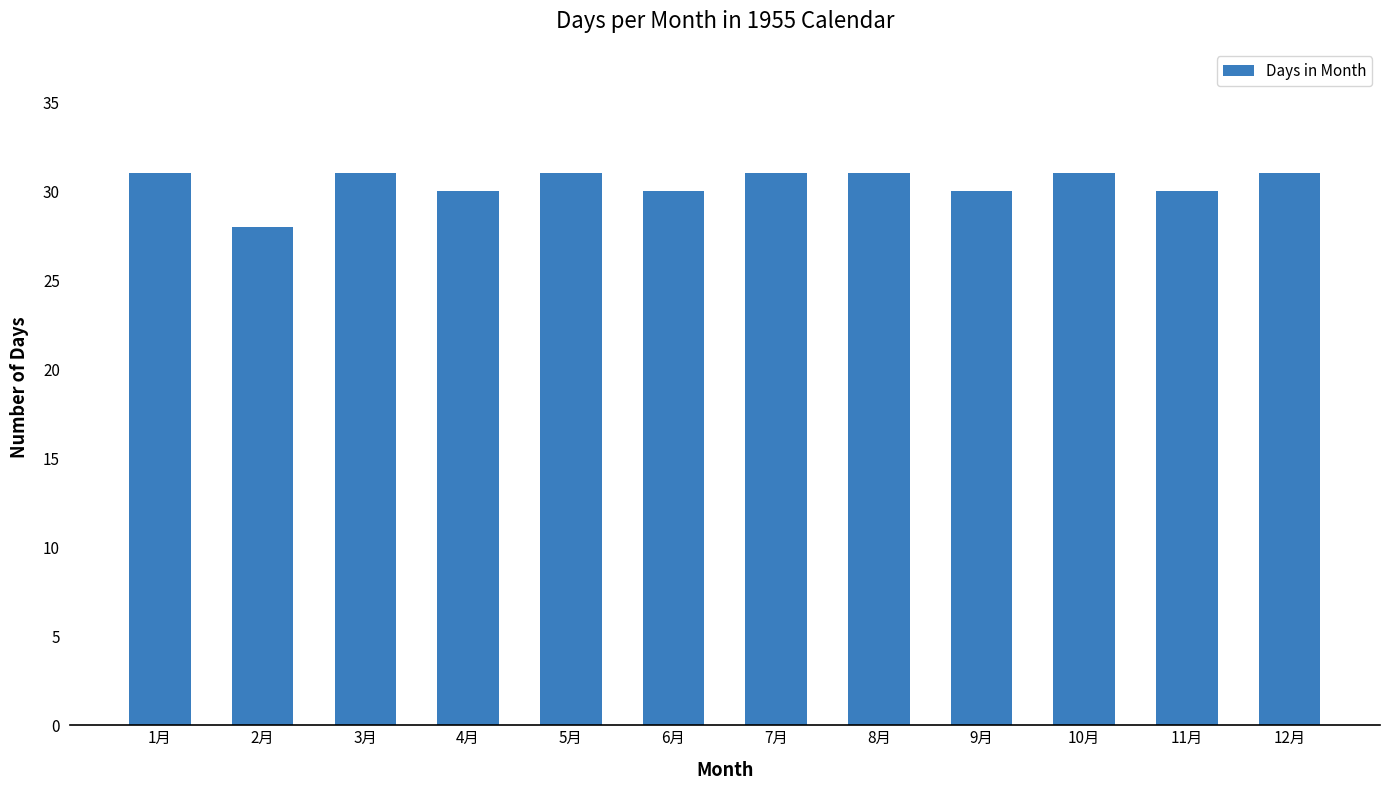

What is the difference between the maximum and minimum values?

3